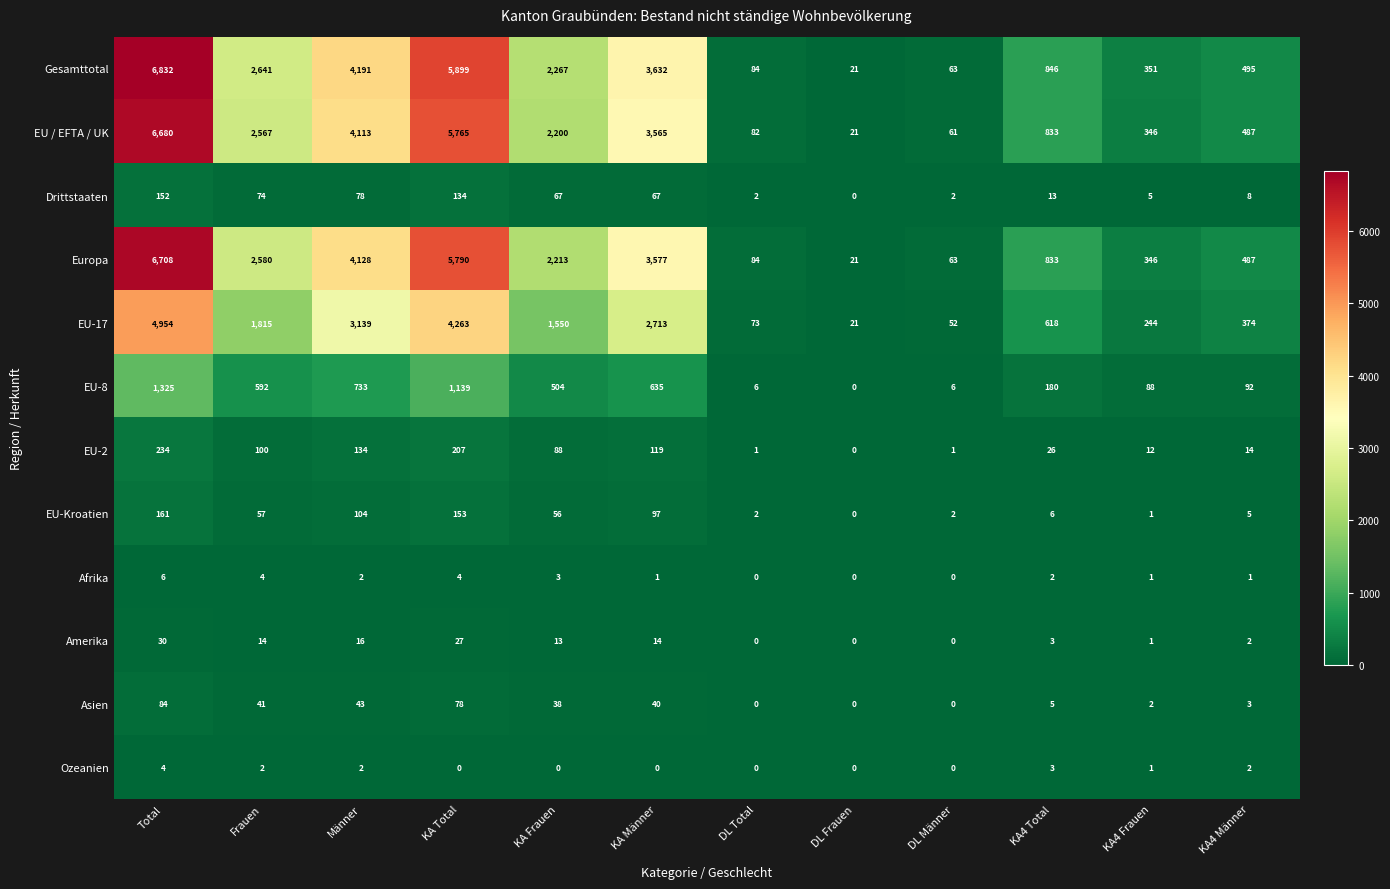

Where does the EU-8 series first go above 504?

Total